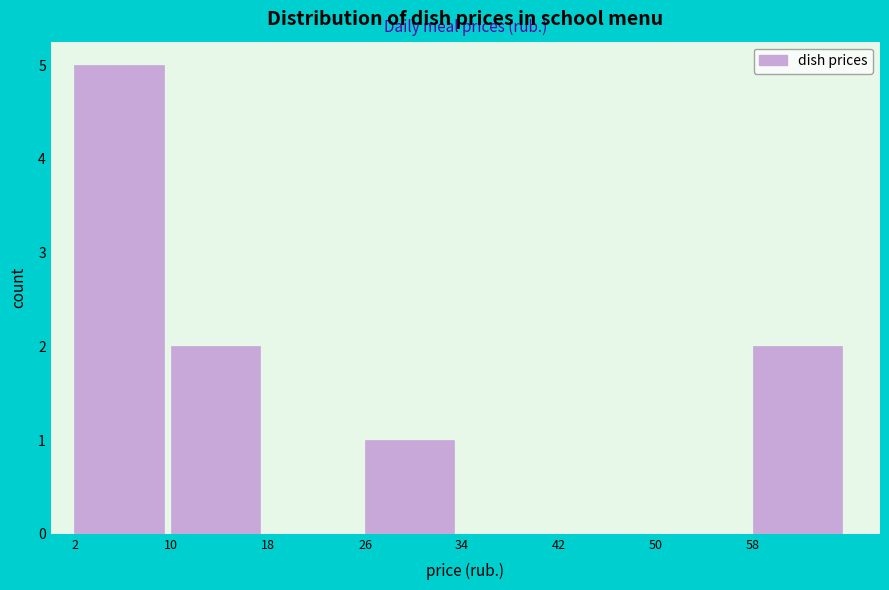

Over which range of the x-axis is the bar tallest?

2 to 10